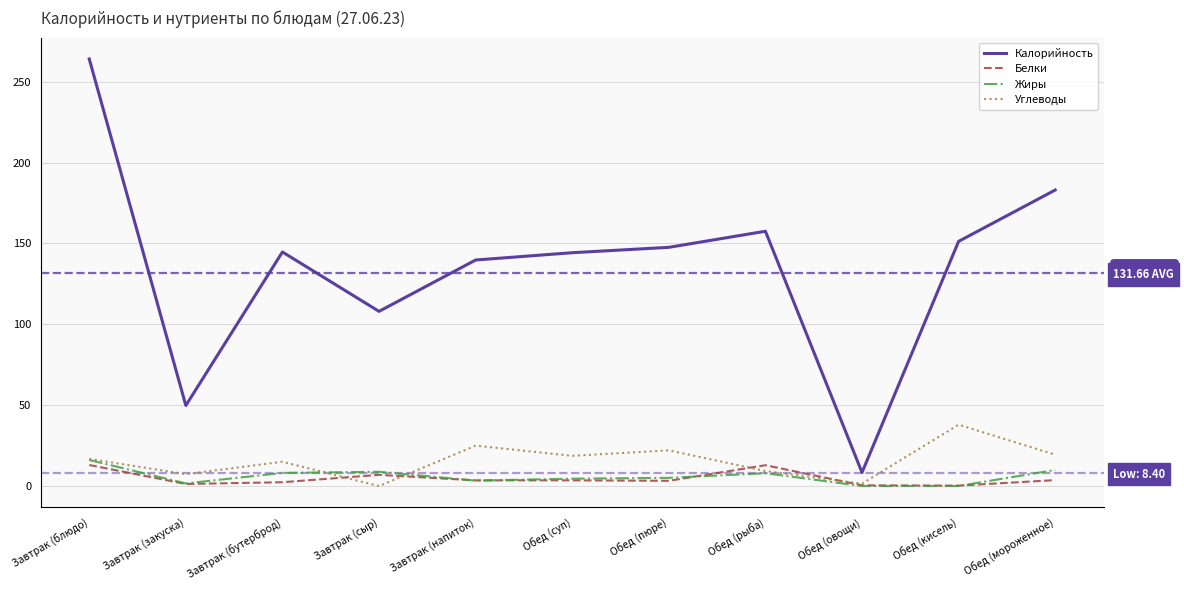

What is the difference between the second highest and second lowest values in the Жиры series?

9.9